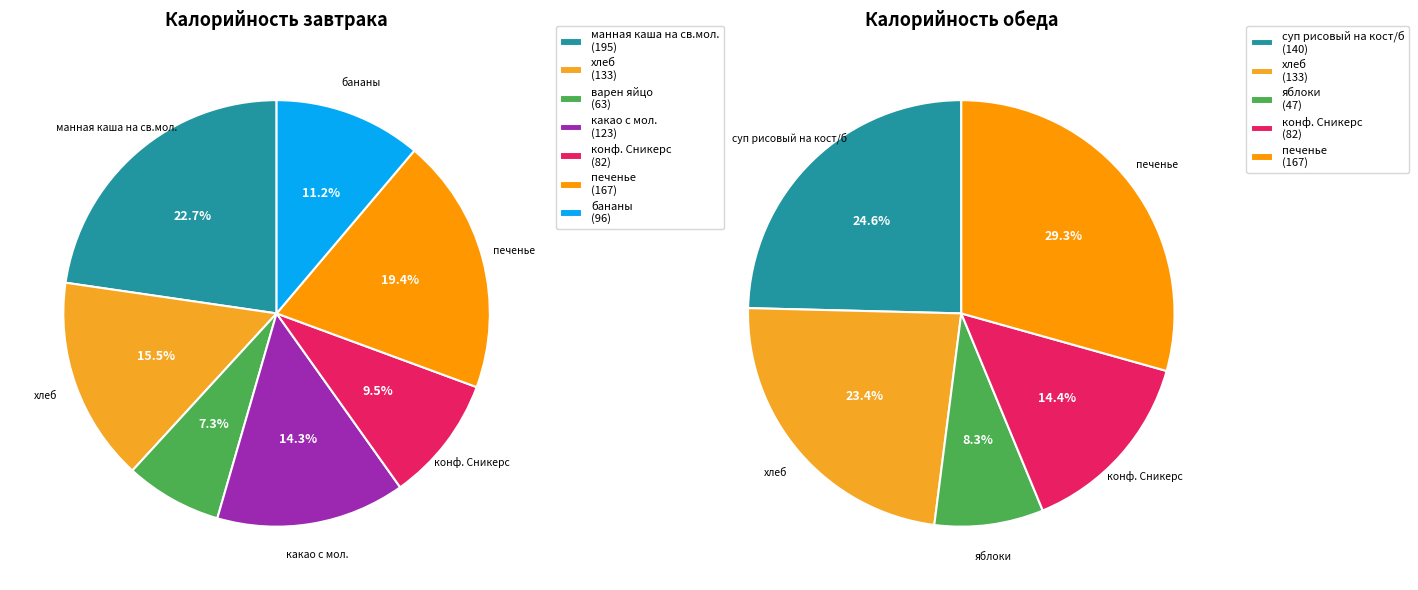

Combined, do 1 and 6 account for over 50%?

No